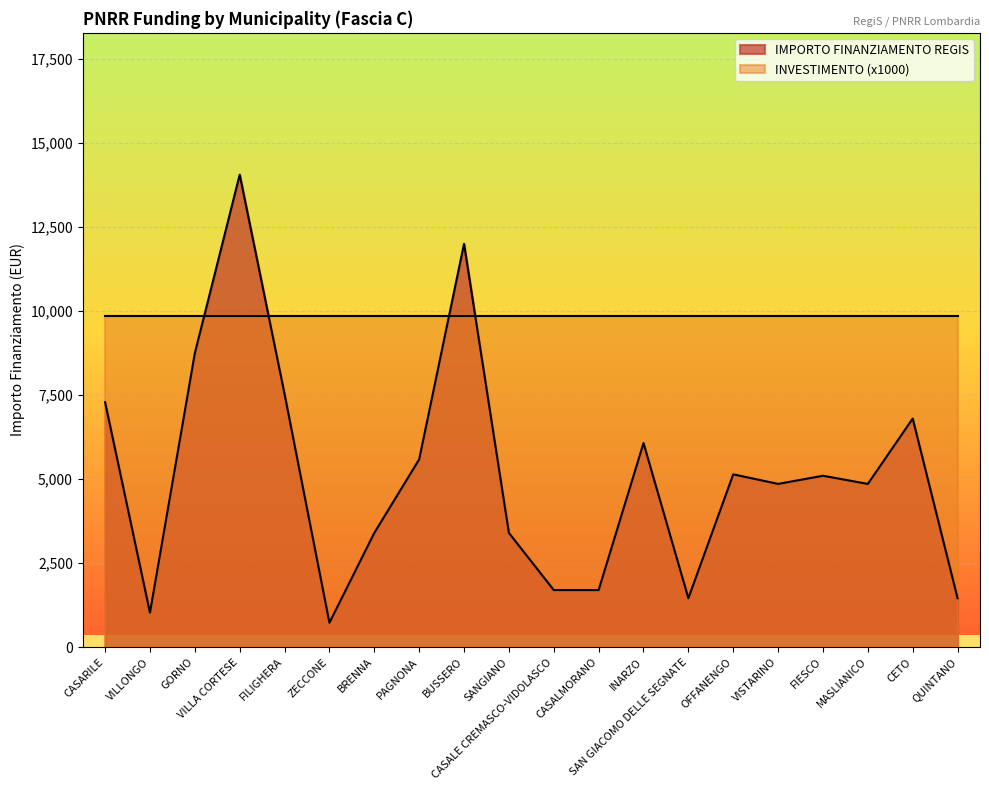

What is the change in value from VILLA CORTESE to BUSSERO?

-2058